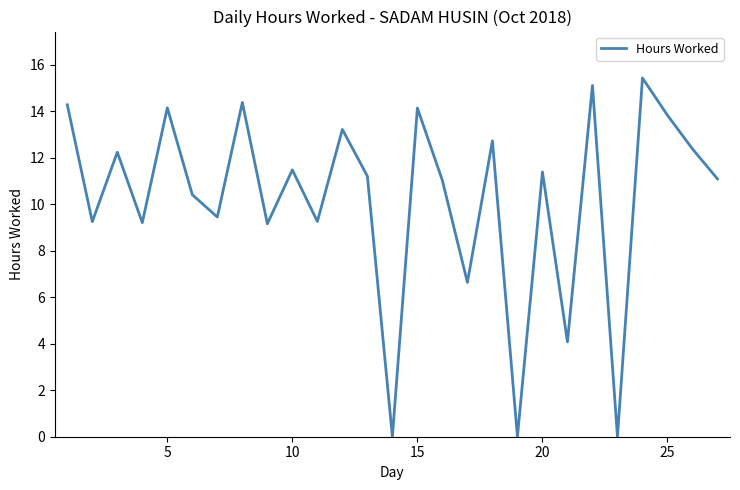

What is the difference between the maximum and minimum values?

15.4